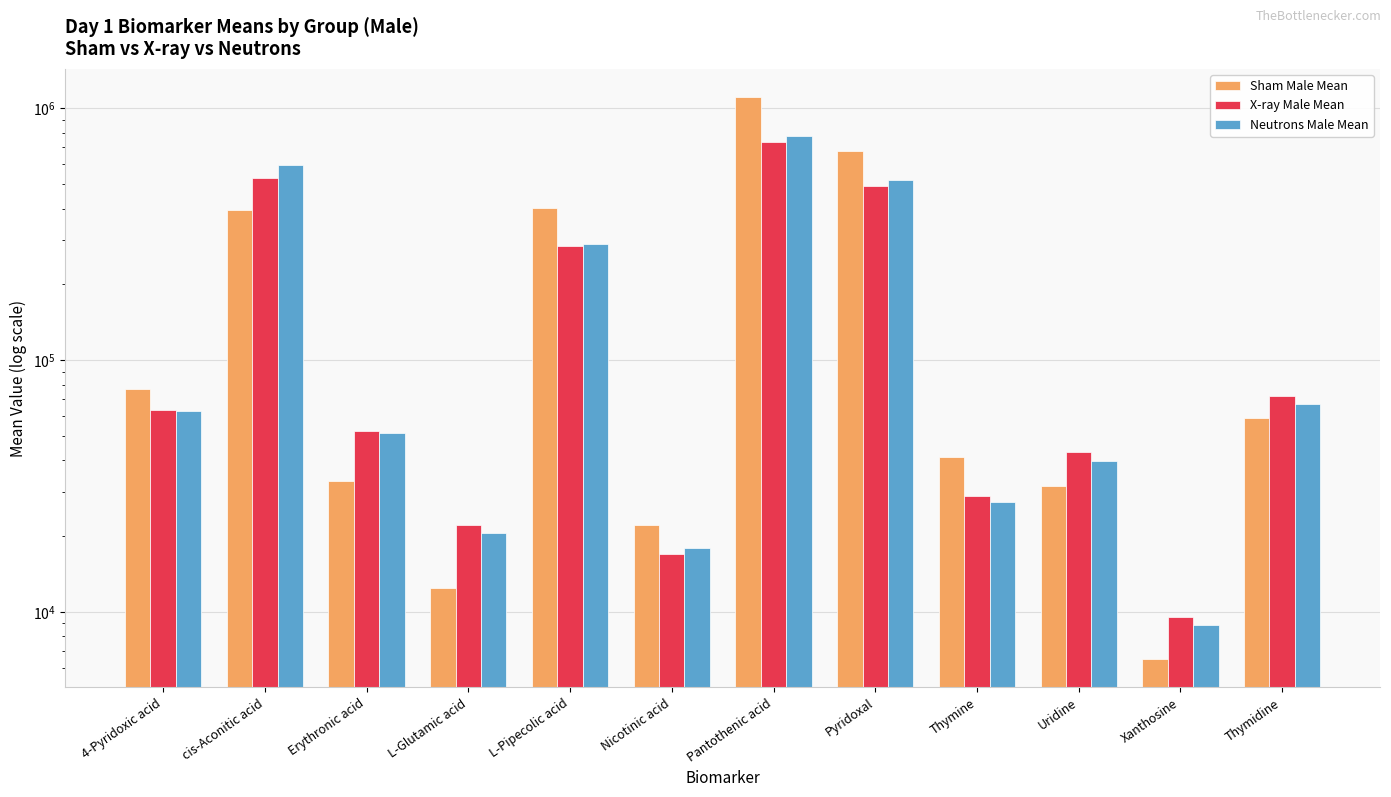

At how many categories does at least one series exceed 323128?

4